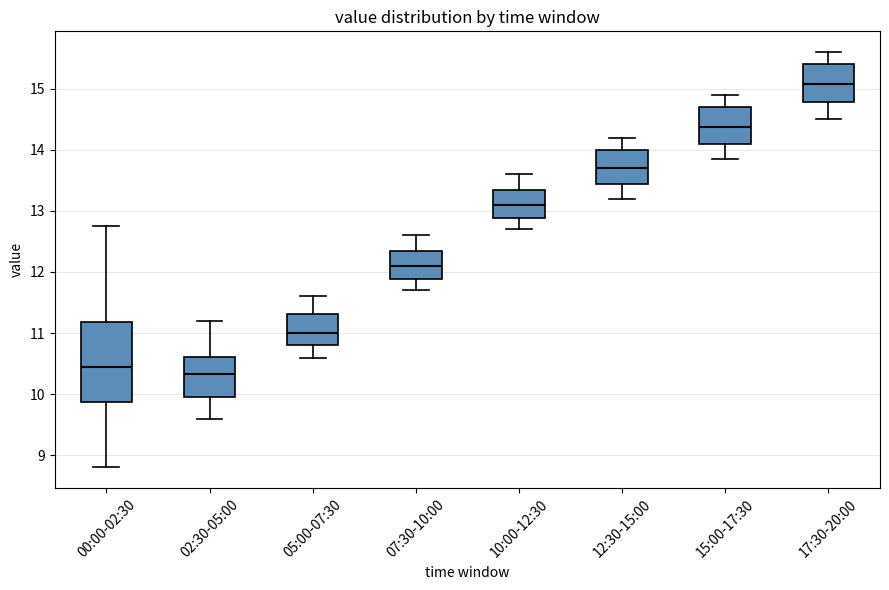

Reading left to right, read every box against the y-axis: the position of its median line, the range the box covers, and the ends of its whiskers. The values are not printed on the chart, so give them approximately, as read against the axis.

00:00-02:30: median 10.4, box 9.9 to 11.2, whiskers 8.8 to 12.8
02:30-05:00: median 10.3, box 10.0 to 10.6, whiskers 9.6 to 11.2
05:00-07:30: median 11.0, box 10.8 to 11.3, whiskers 10.6 to 11.6
07:30-10:00: median 12.1, box 11.9 to 12.4, whiskers 11.7 to 12.6
10:00-12:30: median 13.1, box 12.9 to 13.4, whiskers 12.7 to 13.6
12:30-15:00: median 13.7, box 13.4 to 14.0, whiskers 13.2 to 14.2
15:00-17:30: median 14.4, box 14.1 to 14.7, whiskers 13.9 to 14.9
17:30-20:00: median 15.1, box 14.8 to 15.4, whiskers 14.5 to 15.6